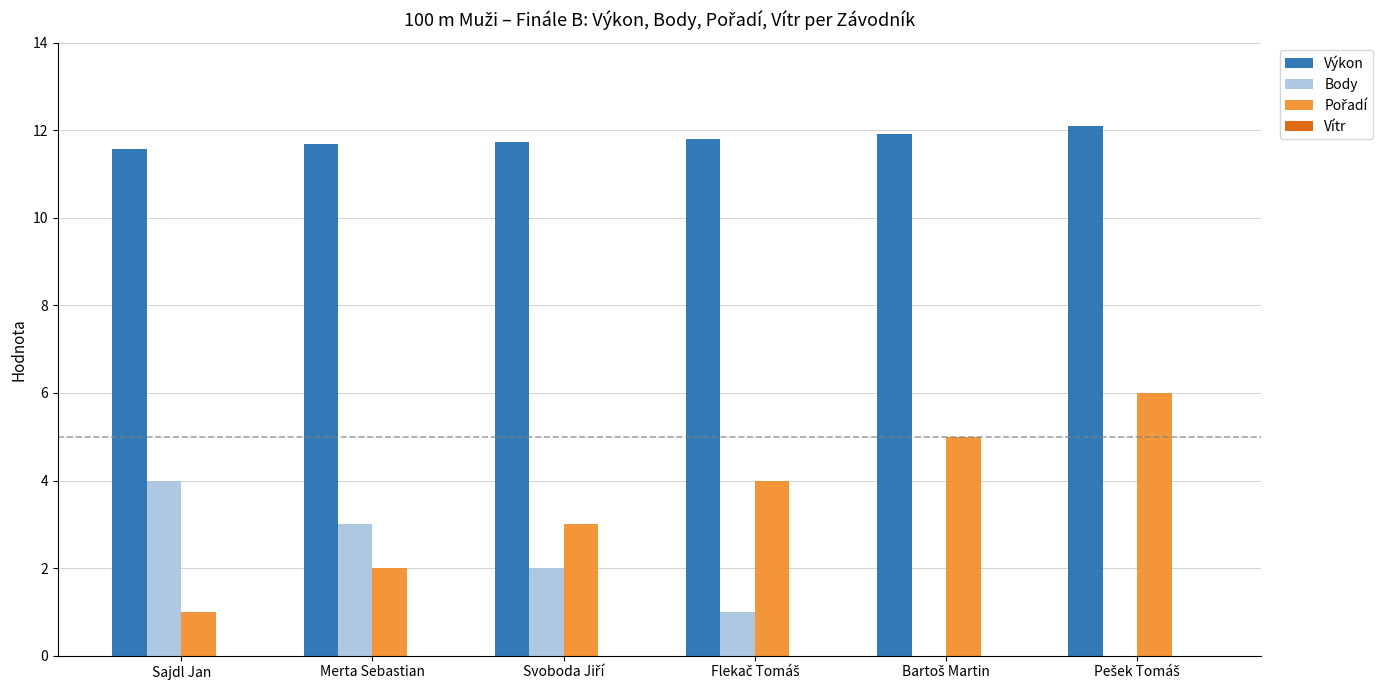

At which category does the chart reach its peak across all series?

Pešek Tomáš